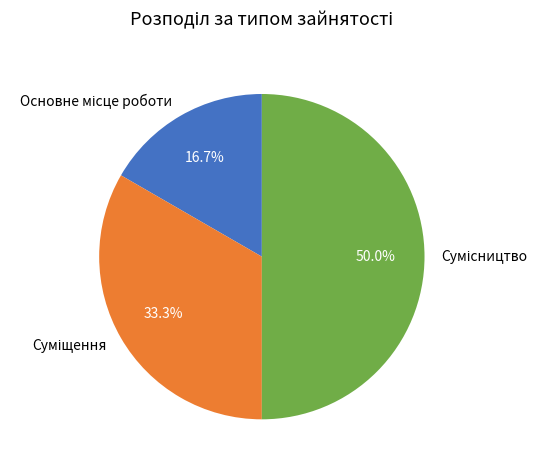

Does Суміщення represent more than half of the total?

No